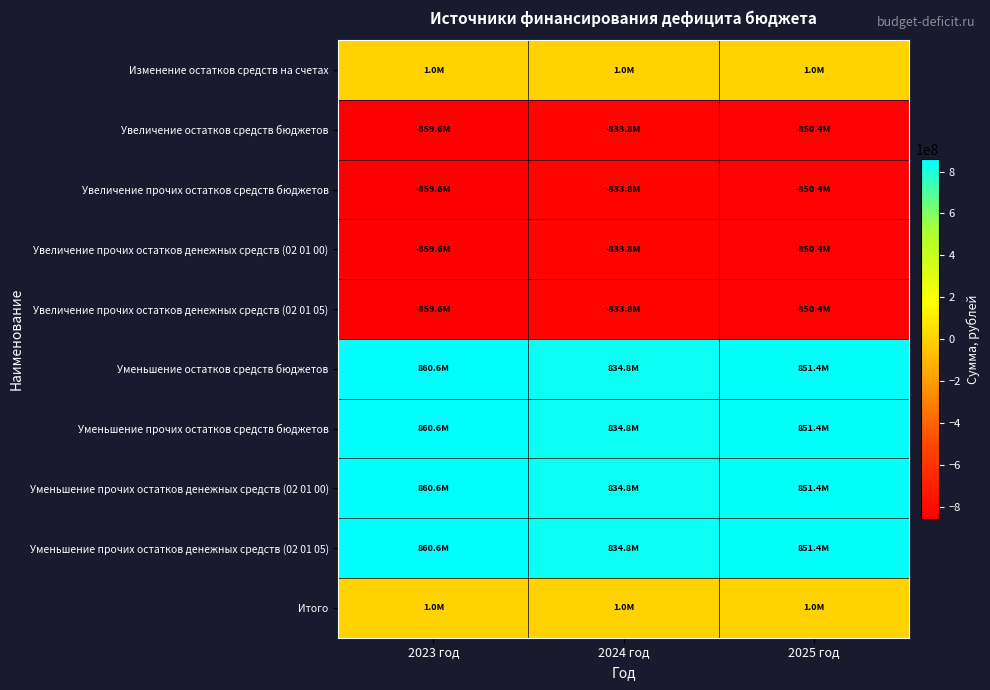

Reading left to right, extract all data points from this chart.

Изменение остатков средств на счетах: 2023 год=1000000.0	2024 год=1000000.0	2025 год=1000000.0
Увеличение остатков средств бюджетов: 2023 год=-859557666.3	2024 год=-833799686.4	2025 год=-850392201.1
Увеличение прочих остатков средств бюджетов: 2023 год=-859557666.3	2024 год=-833799686.4	2025 год=-850392201.1
Увеличение прочих остатков денежных средств (02 01 00): 2023 год=-859557666.3	2024 год=-833799686.4	2025 год=-850392201.1
Увеличение прочих остатков денежных средств (02 01 05): 2023 год=-859557666.3	2024 год=-833799686.4	2025 год=-850392201.1
Уменьшение остатков средств бюджетов: 2023 год=860557666.3	2024 год=834799686.4	2025 год=851392201.1
Уменьшение прочих остатков средств бюджетов: 2023 год=860557666.3	2024 год=834799686.4	2025 год=851392201.1
Уменьшение прочих остатков денежных средств (02 01 00): 2023 год=860557666.3	2024 год=834799686.4	2025 год=851392201.1
Уменьшение прочих остатков денежных средств (02 01 05): 2023 год=860557666.3	2024 год=834799686.4	2025 год=851392201.1
Итого: 2023 год=1000000.0	2024 год=1000000.0	2025 год=1000000.0